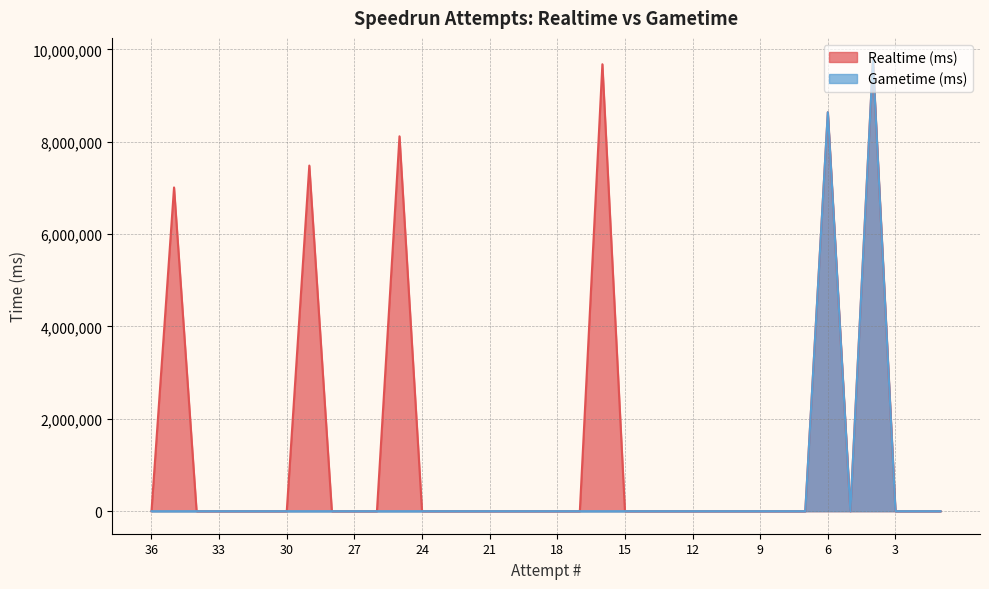

Which category has the highest value in the Realtime (ms) series?

4